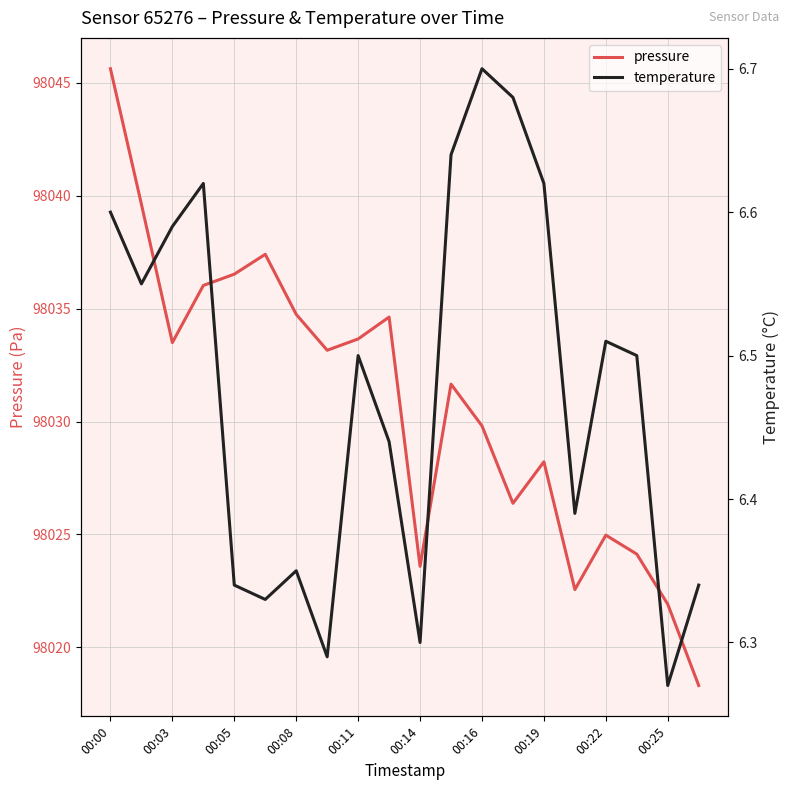

Is this an area chart (filled region under the line)?

No